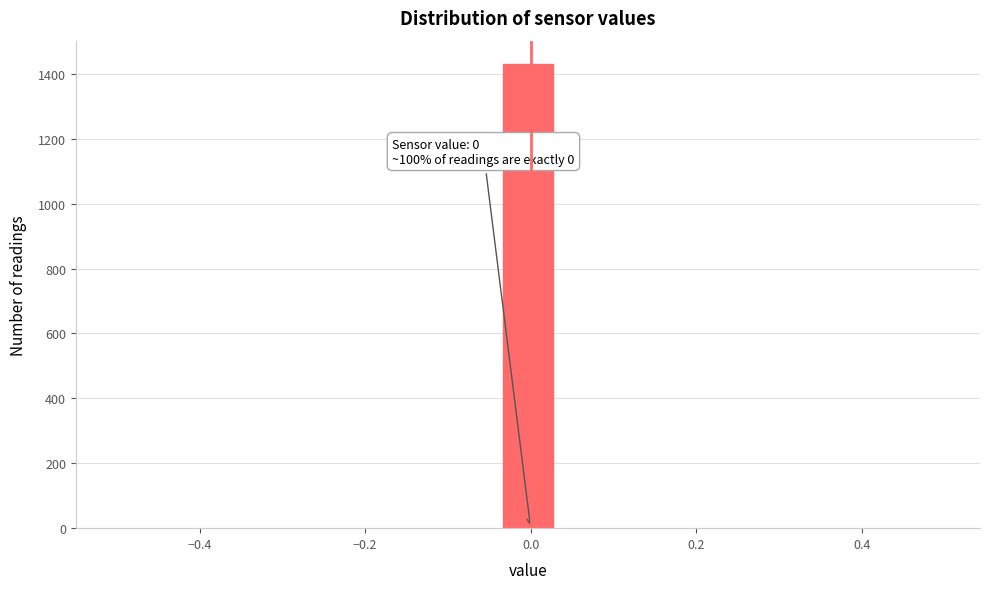

Around what value on the x-axis is the tallest bar? Give the approximate position of its centre, as read against the axis.

0.00